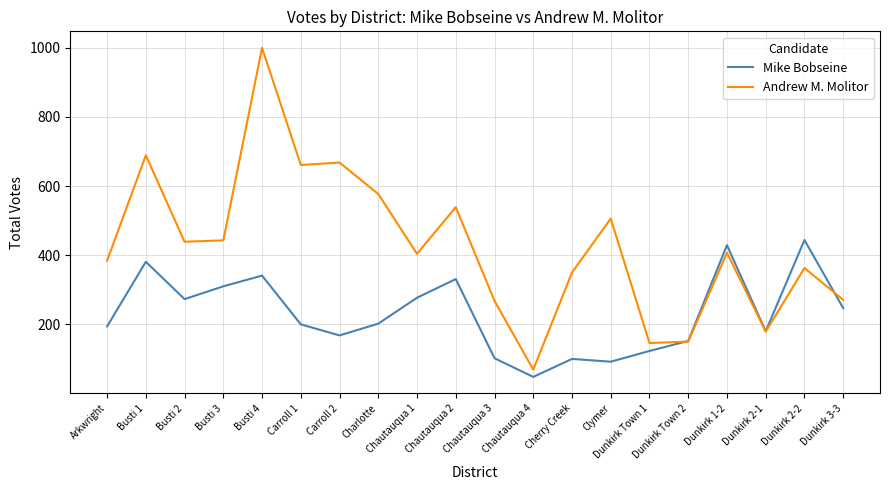

What is the average value of the Andrew M. Molitor series?

426